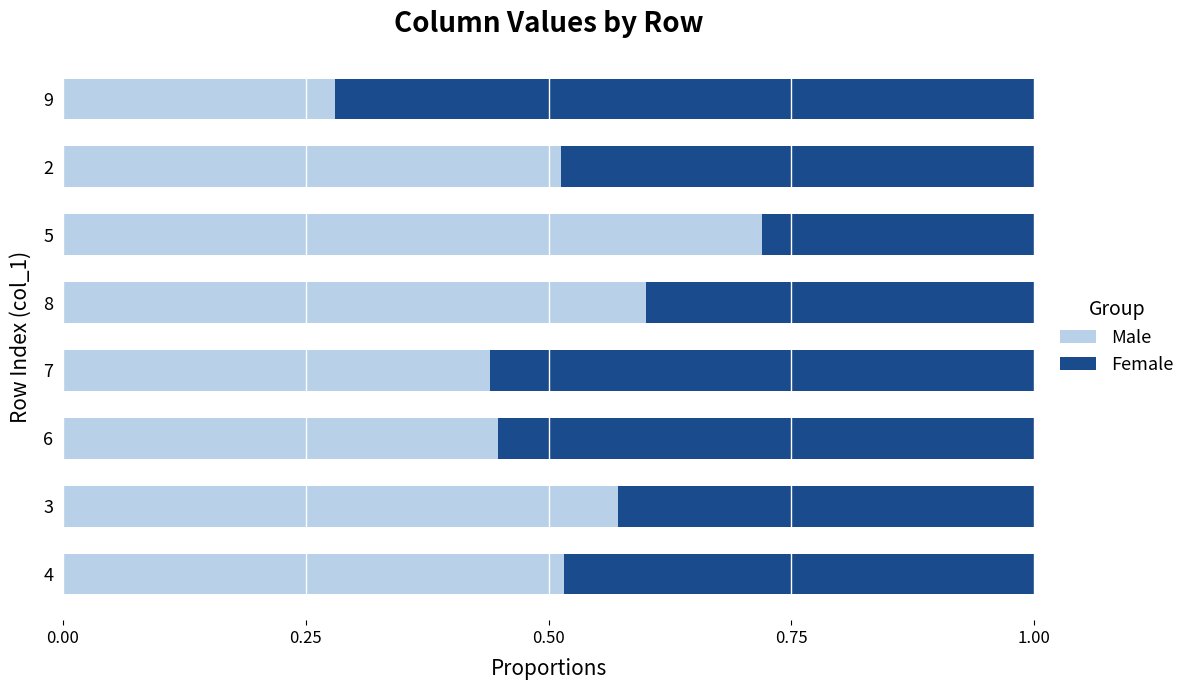

What is the sum of all Male values?

4.1